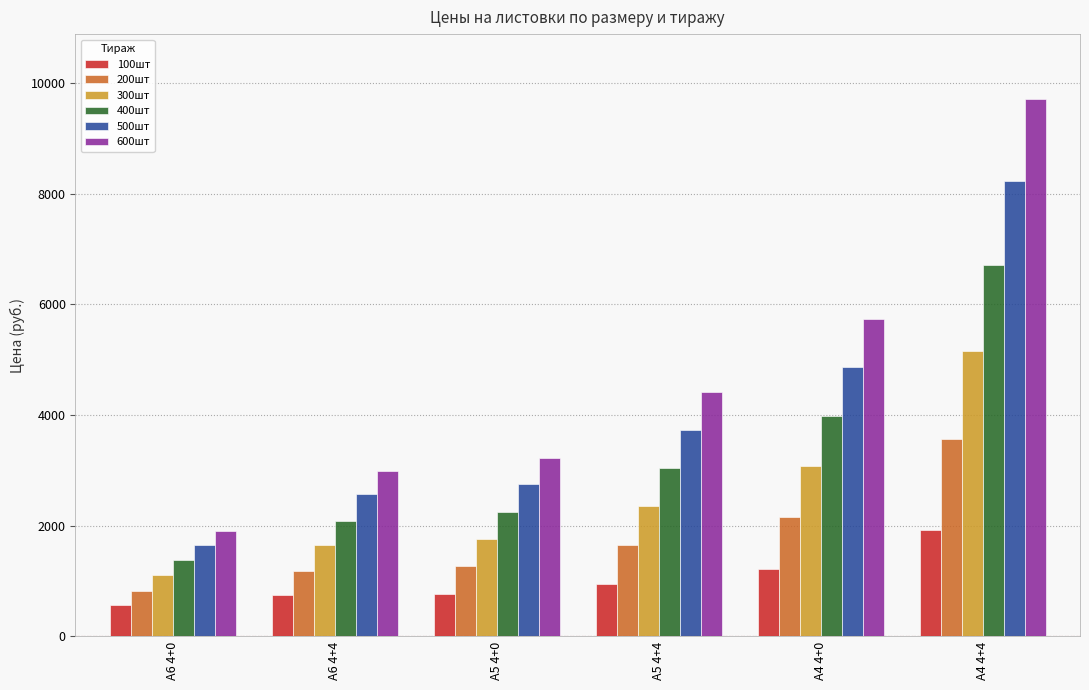

Which series has the largest total across all categories?

600шт